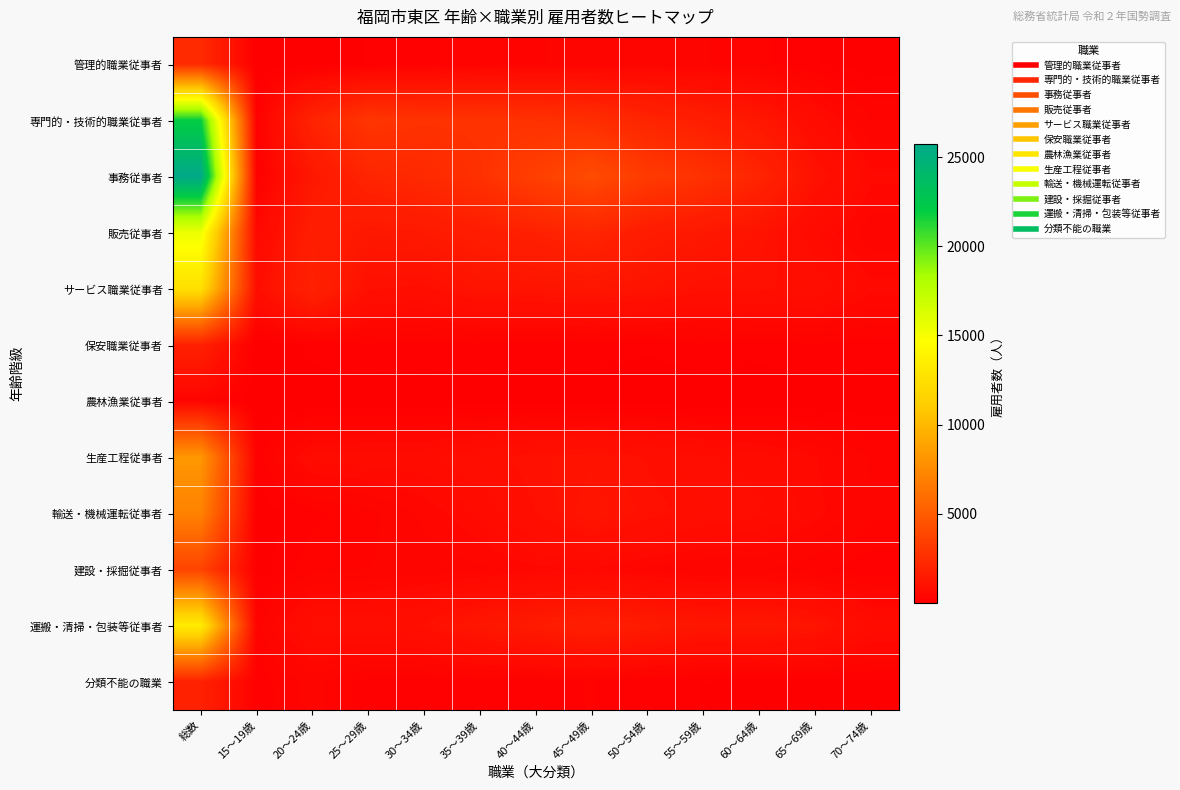

Reading left to right, list all the values displayed in this chart.

管理的職業従事者: 総数=2345	15～19歳=25	20～24歳=42	25～29歳=109	30～34歳=180	35～39歳=265	40～44歳=296	45～49歳=332	50～54歳=356	55～59歳=311	60～64歳=231	65～69歳=110	70～74歳=51
専門的・技術的職業従事者: 総数=21893	15～19歳=128	20～24歳=1975	25～29歳=2918	30～34歳=2760	35～39歳=2773	40～44歳=2710	45～49歳=2519	50～54歳=2008	55～59歳=1683	60～64歳=1283	65～69歳=671	70～74歳=304
事務従事者: 総数=25715	15～19歳=138	20～24歳=1300	25～29歳=2029	30～34歳=2265	35～39歳=2675	40～44歳=3471	45～49歳=4119	50～54歳=3200	55～59歳=2730	60～64歳=2011	65～69歳=1035	70～74歳=532
販売従事者: 総数=15459	15～19歳=492	20～24歳=1663	25～29歳=1322	30～34歳=1401	35～39歳=1604	40～44歳=1832	45～49歳=2089	50～54歳=1541	55～59歳=1321	60～64歳=1082	65～69歳=610	70～74歳=337
サービス職業従事者: 総数=12500	15～19歳=842	20～24歳=1877	25～29歳=928	30～34歳=867	35～39歳=1121	40～44歳=1133	45～49歳=1205	50～54歳=1114	55～59歳=942	60～64歳=941	65～69歳=814	70～74歳=537
保安職業従事者: 総数=1803	15～19歳=2	20～24歳=145	25～29歳=175	30～34歳=164	35～39歳=167	40～44歳=158	45～49歳=165	50～54歳=122	55～59歳=173	60～64歳=142	65～69歳=183	70～74歳=159
農林漁業従事者: 総数=319	15～19歳=3	20～24歳=28	25～29歳=30	30～34歳=23	35～39歳=33	40～44歳=29	45～49歳=29	50～54歳=22	55～59歳=21	60～64歳=32	65～69歳=32	70～74歳=27
生産工程従事者: 総数=8189	15～19歳=153	20～24歳=644	25～29歳=671	30～34歳=681	35～39歳=831	40～44歳=984	45～49歳=1079	50～54歳=891	55～59歳=729	60～64歳=654	65～69歳=512	70～74歳=282
輸送・機械運転従事者: 総数=7067	15～19歳=23	20～24歳=170	25～29歳=269	30～34歳=432	35～39歳=613	40～44歳=911	45～49歳=1185	50～54歳=971	55～59歳=833	60～64歳=736	65～69歳=548	70～74歳=322
建設・採掘従事者: 総数=3674	15～19歳=58	20～24歳=263	25～29歳=303	30～34歳=330	35～39歳=380	40～44歳=474	45～49歳=501	50～54歳=365	55～59歳=298	60～64歳=315	65～69歳=219	70～74歳=135
運搬・清掃・包装等従事者: 総数=13357	15～19歳=259	20～24歳=794	25～29歳=817	30～34歳=929	35～39歳=1263	40～44歳=1479	45～49歳=1723	50～54歳=1484	55～59歳=1222	60～64歳=1306	65～69歳=1135	70～74歳=682
分類不能の職業: 総数=1863	15～19歳=138	20～24歳=342	25～29歳=150	30～34歳=135	35～39歳=166	40～44歳=170	45～49歳=207	50～54歳=137	55～59歳=101	60～64歳=82	65～69歳=85	70～74歳=81